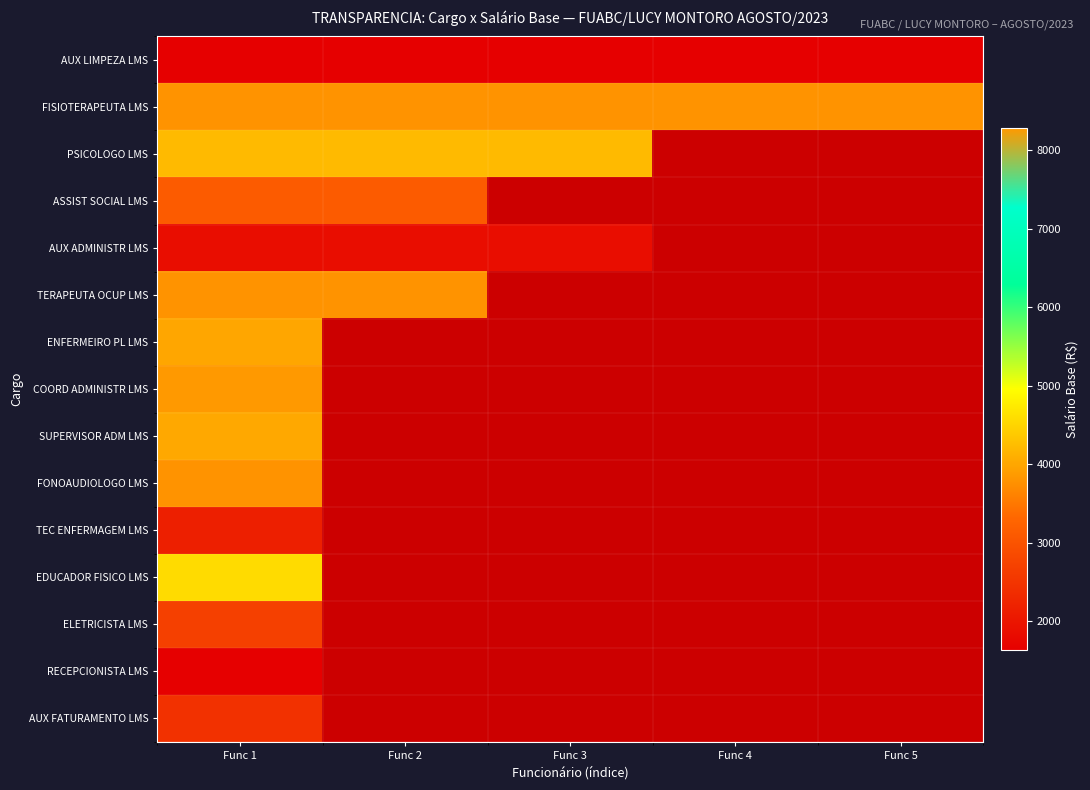

Which series has the largest total across all categories?

FISIOTERAPEUTA LMS